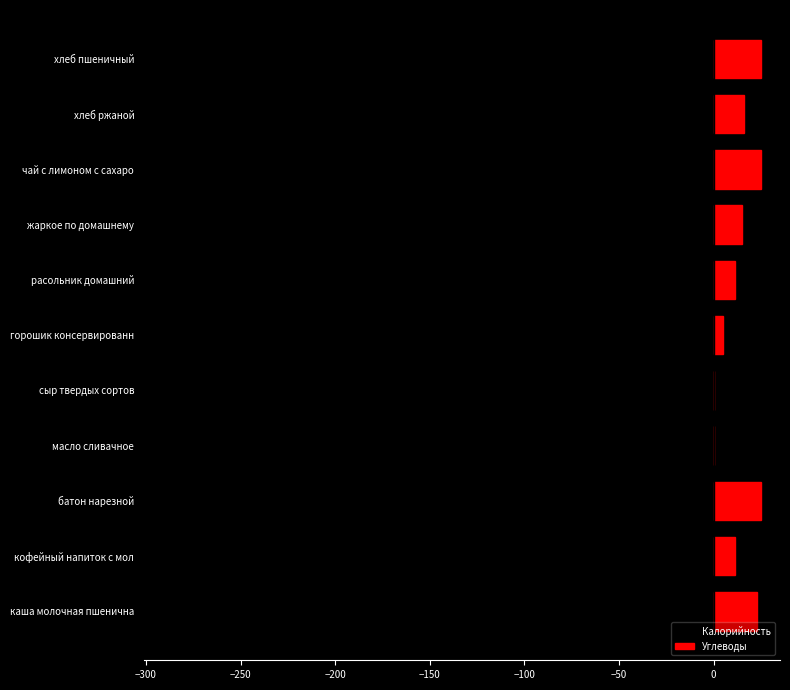

List the series in order of their peak value, highest first.

Углеводы, Калорийность